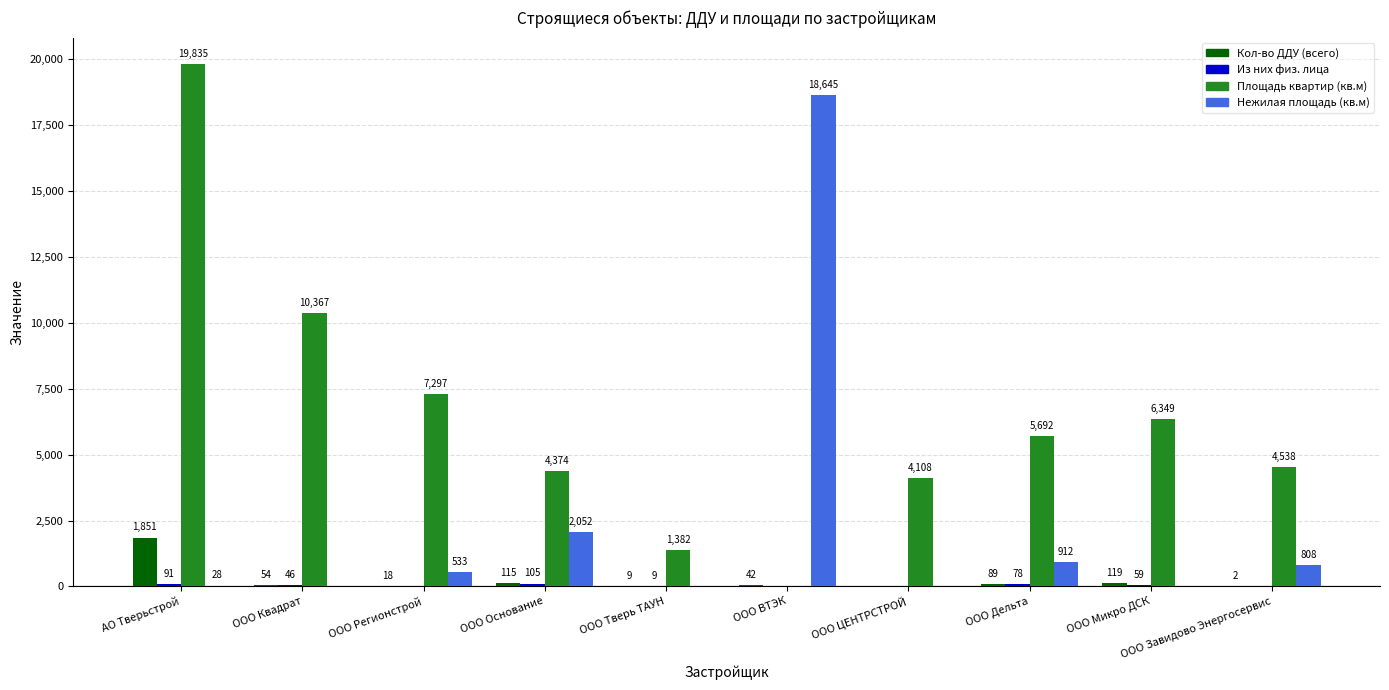

What is the maximum value shown in the chart?

19835.0